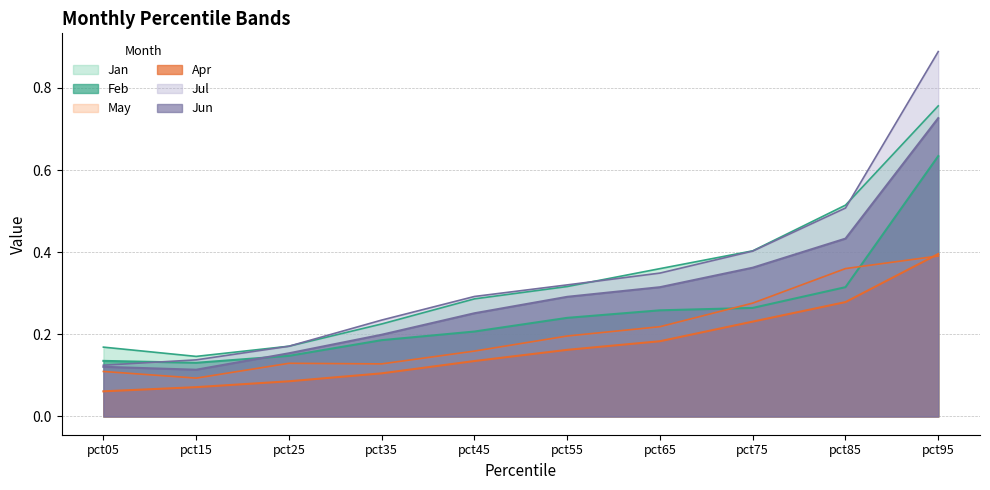

What is the sum of the Jun values at pct35 and pct05?

0.3